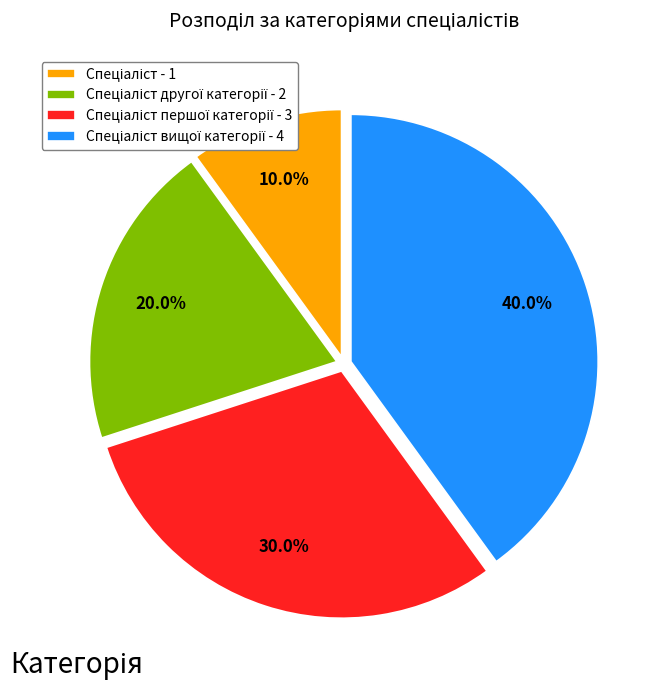

Is there a majority slice in this chart?

No